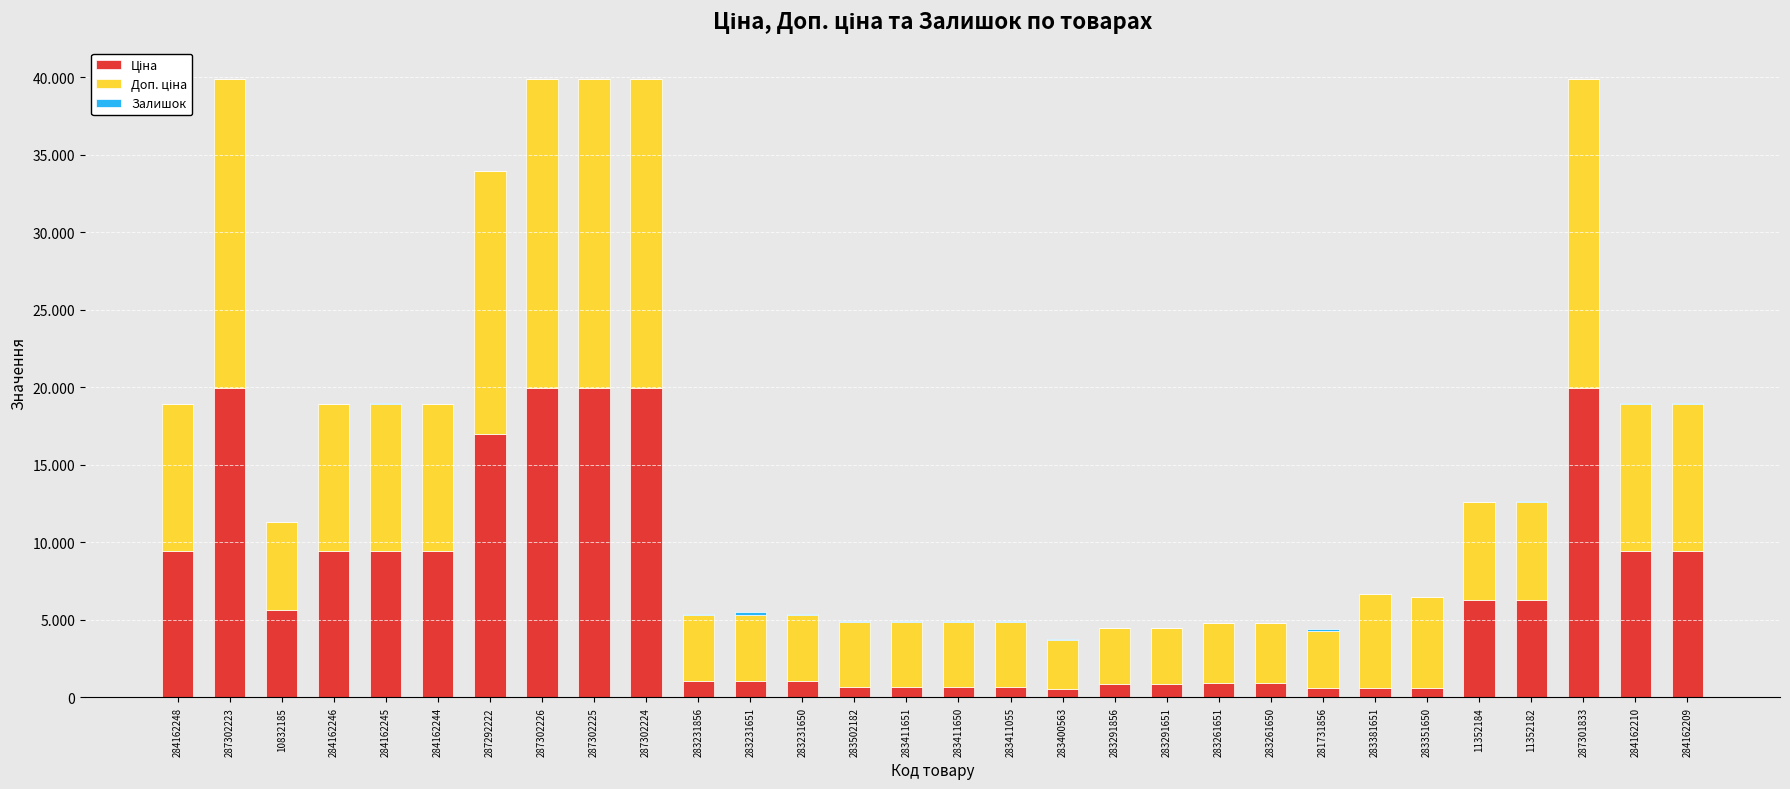

Which series changed the most between 284162248 and 287302224?

Ціна